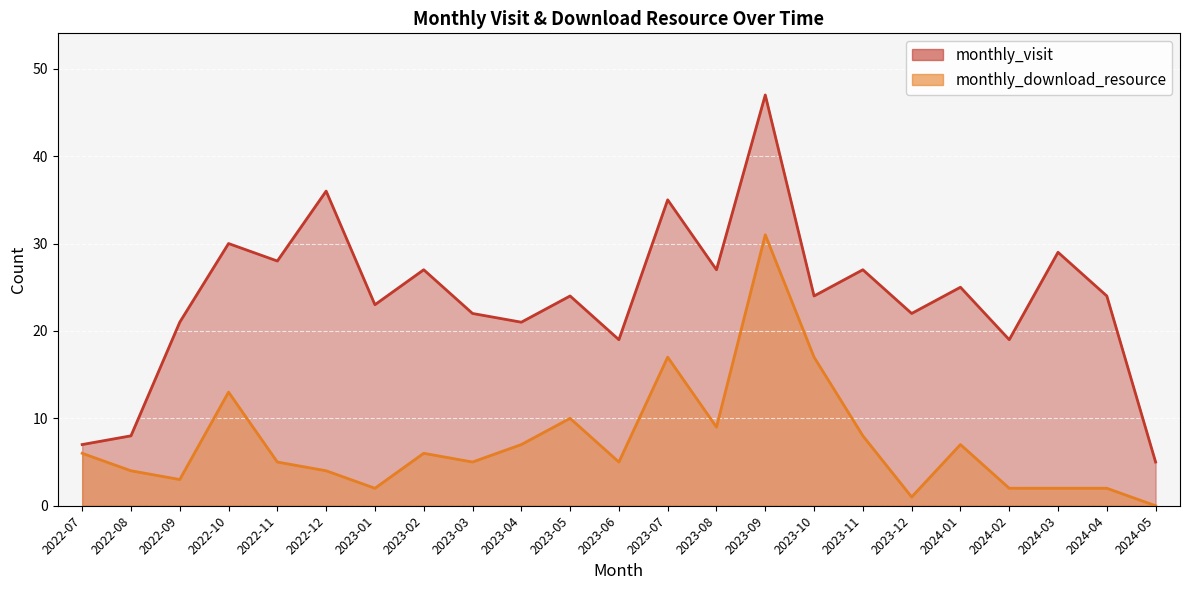

What is the difference between the monthly_visit values at 2023-02 and 2023-01?

4